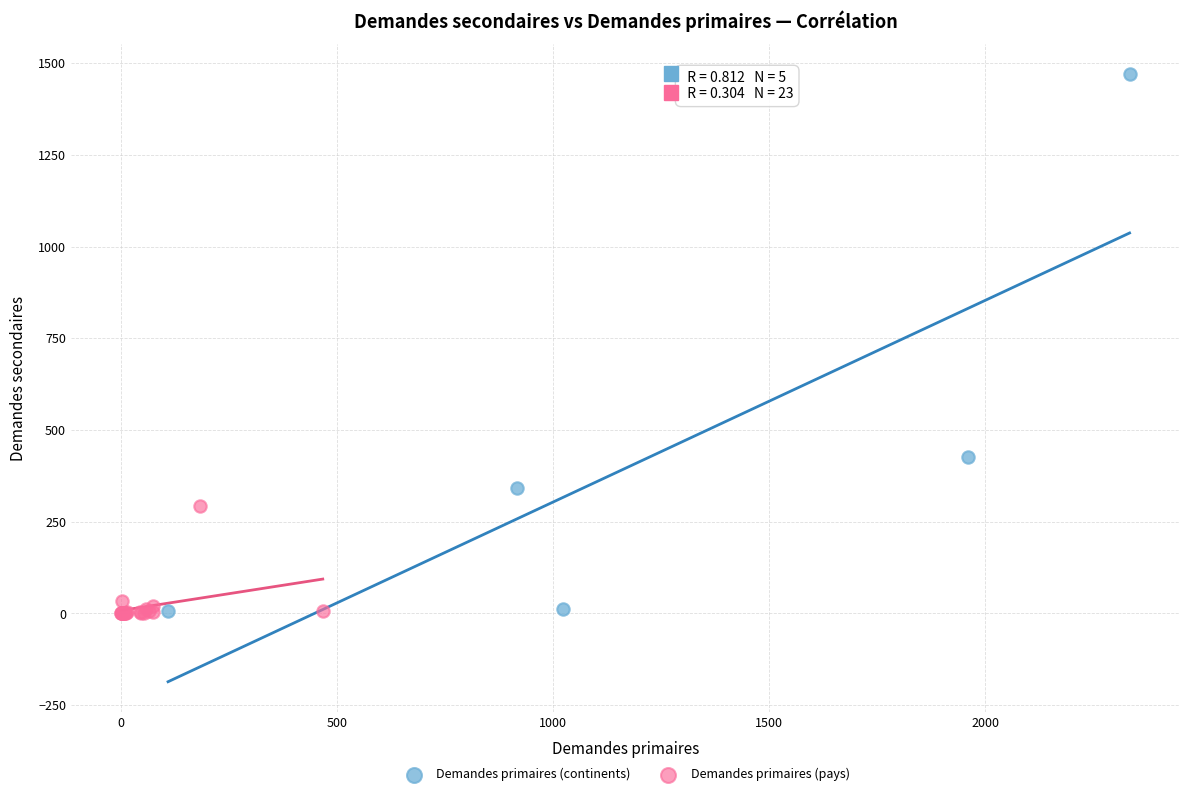

Which series contains the highest Y value?

Demandes primaires (continents)